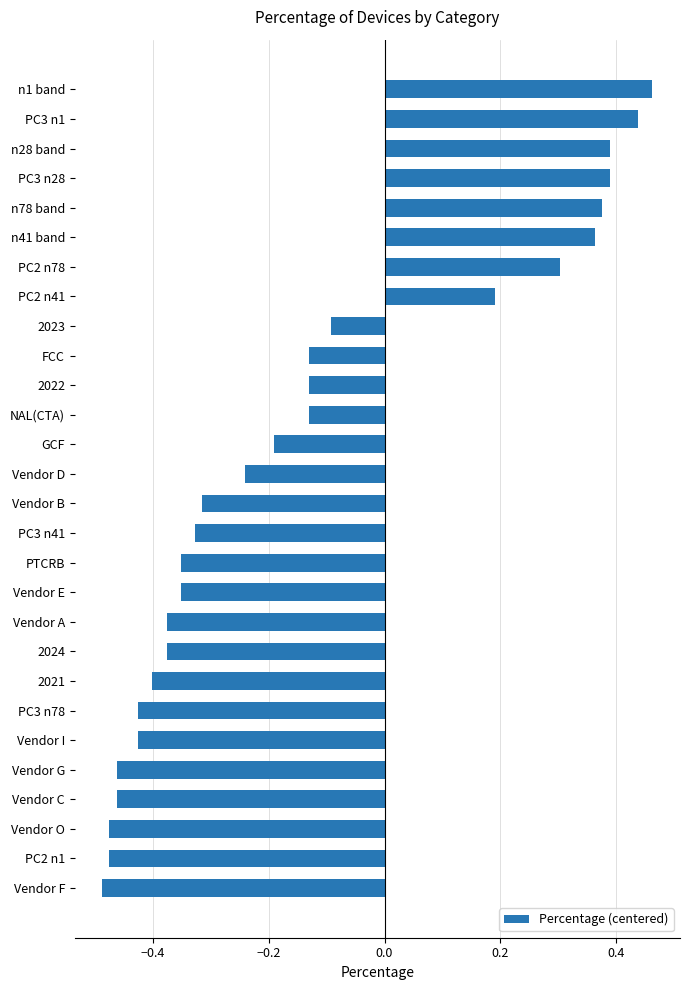

What is the difference between the second highest and minimum values?

0.9